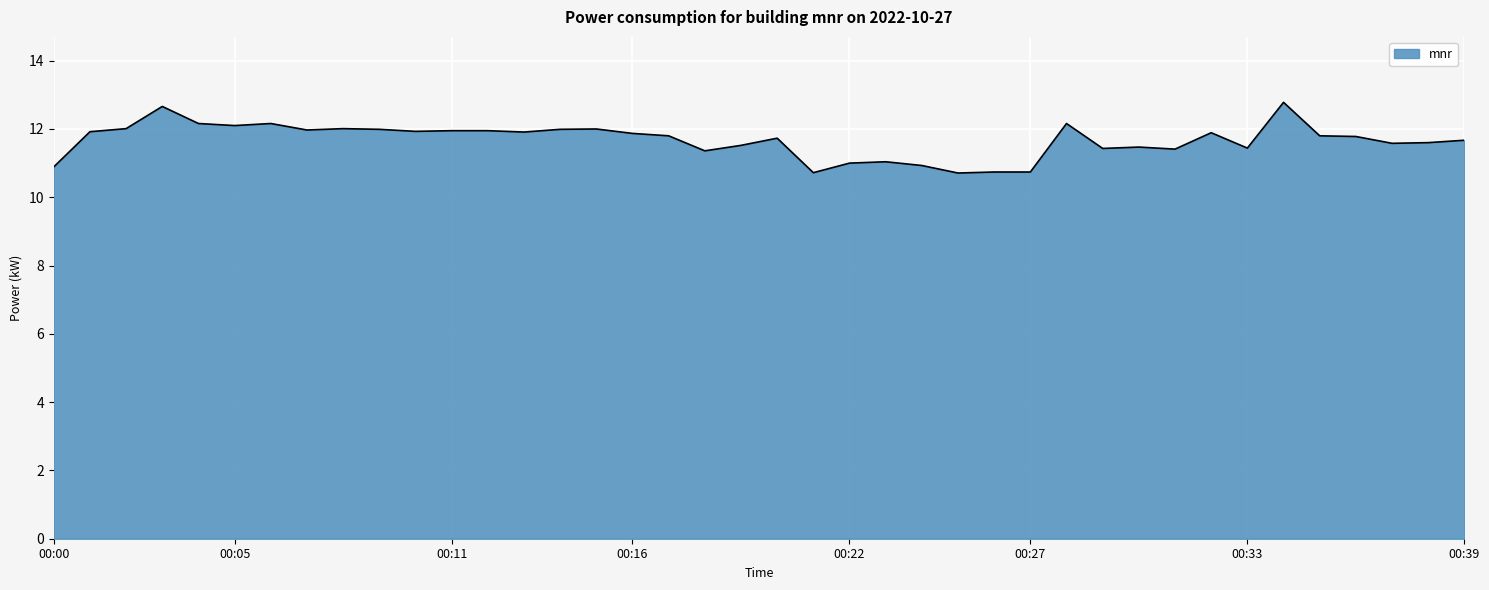

What is the maximum value shown in the chart?

12.8